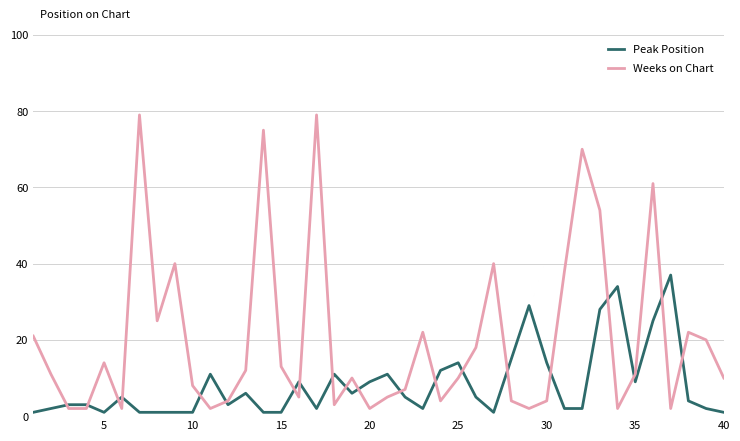

At how many categories does at least one series exceed 47?

6